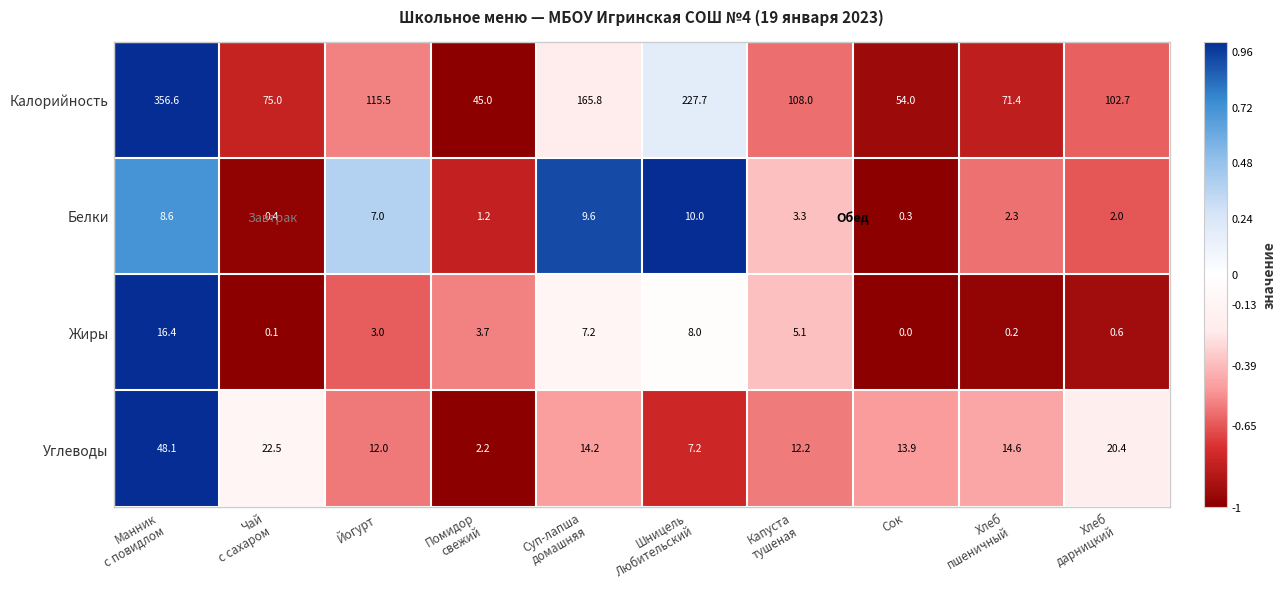

Rank the series by their maximum value, from lowest to highest.

Белки, Жиры, Углеводы, Калорийность